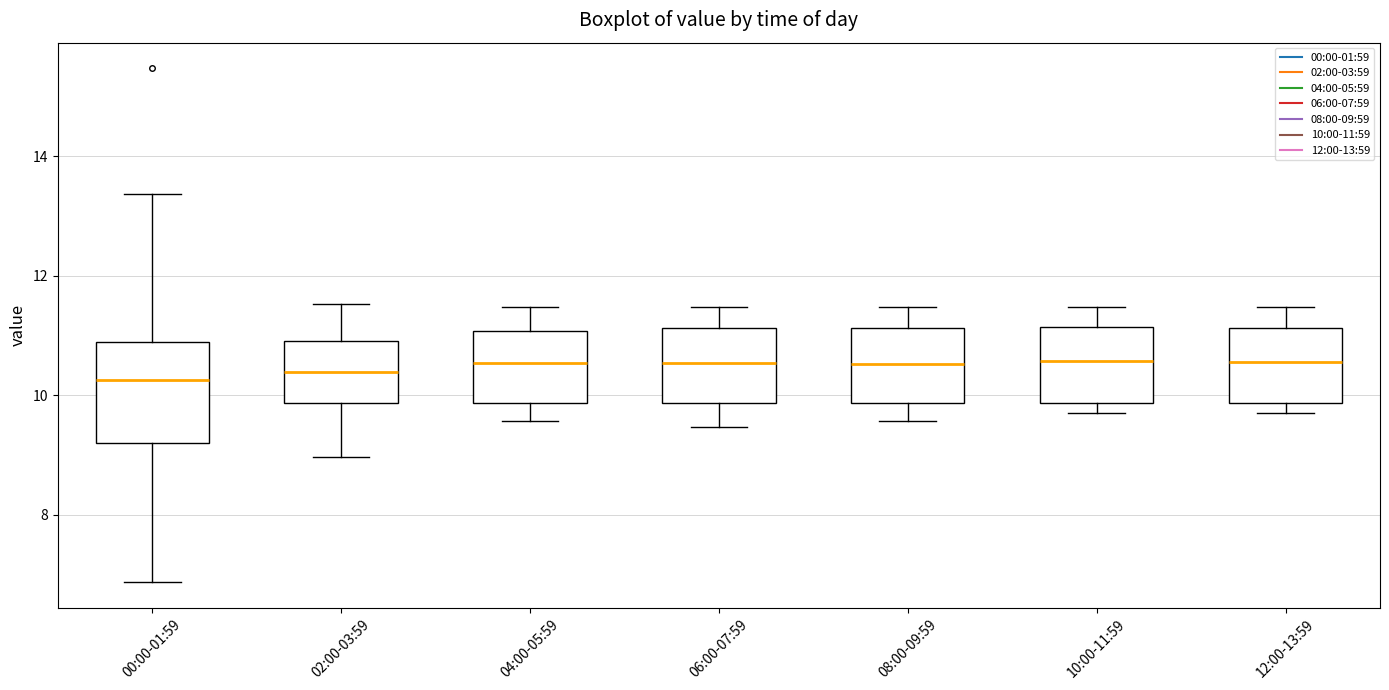

Reading left to right, read every box against the y-axis: the position of its median line, the range the box covers, and the ends of its whiskers. The values are not printed on the chart, so give them approximately, as read against the axis.

00:00-01:59: median 10.2, box 9.2 to 10.8, whiskers 6.8 to 13.4
02:00-03:59: median 10.4, box 9.8 to 11.0, whiskers 9.0 to 11.6
04:00-05:59: median 10.6, box 9.8 to 11.0, whiskers 9.6 to 11.4
06:00-07:59: median 10.6, box 9.8 to 11.2, whiskers 9.4 to 11.4
08:00-09:59: median 10.6, box 9.8 to 11.2, whiskers 9.6 to 11.4
10:00-11:59: median 10.6, box 9.8 to 11.2, whiskers 9.8 (just below the box's lower edge) to 11.4
12:00-13:59: median 10.6, box 9.8 to 11.2, whiskers 9.8 (just below the box's lower edge) to 11.4